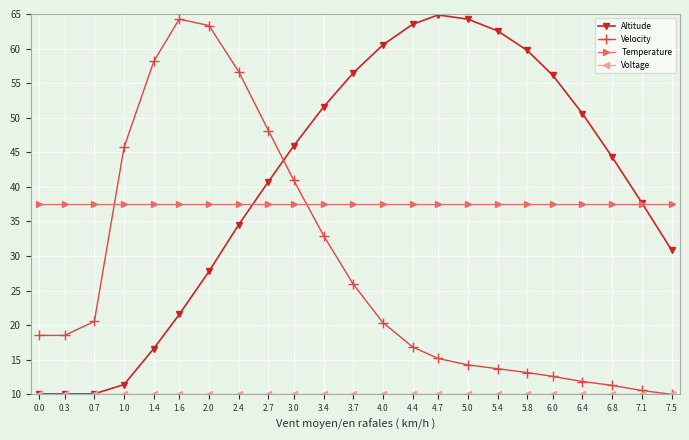

How many values in the Velocity series are below 18?

10